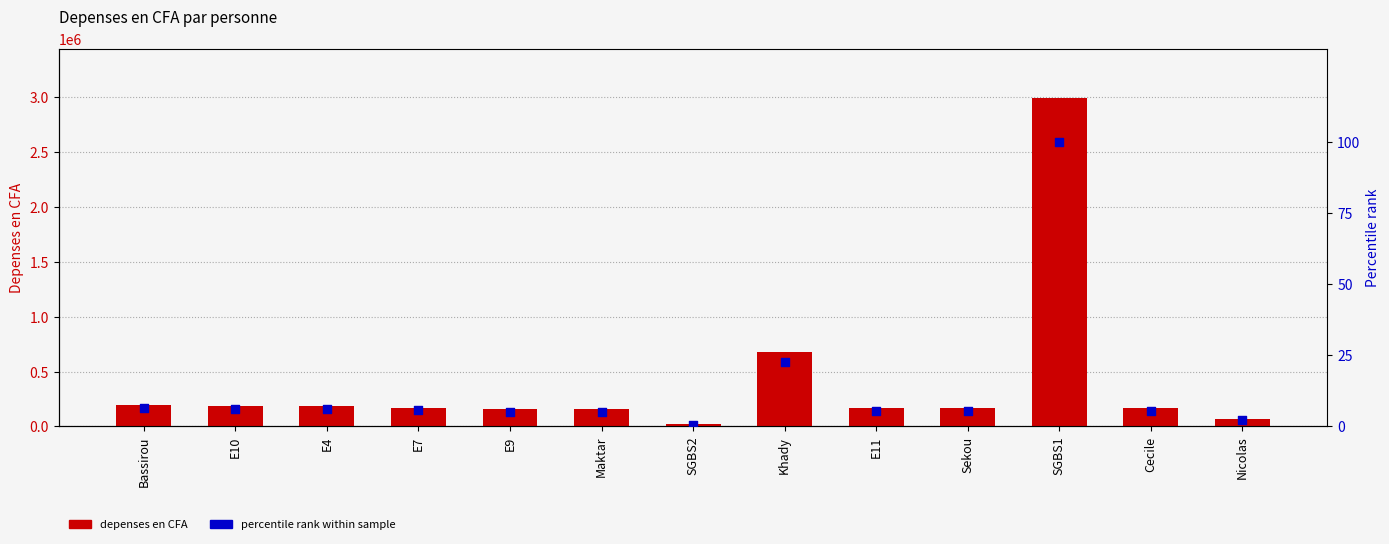

At which category is the sum across all series the highest?

SGBS1